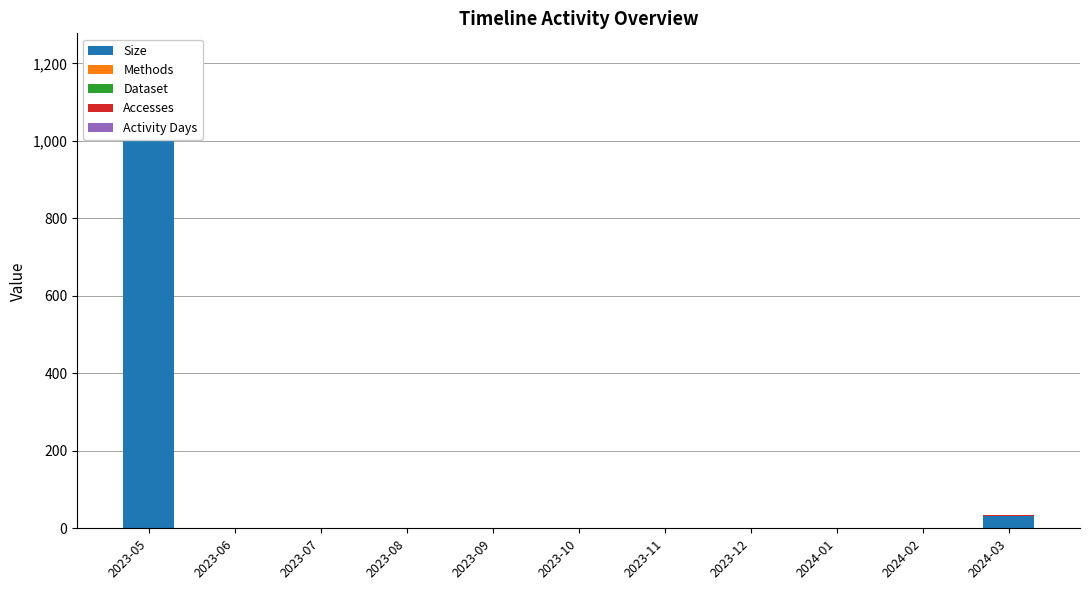

List the labels in order of Accesses value, smallest first.

2023-06, 2023-07, 2023-08, 2023-09, 2023-10, 2023-11, 2023-12, 2024-01, 2024-02, 2023-05, 2024-03